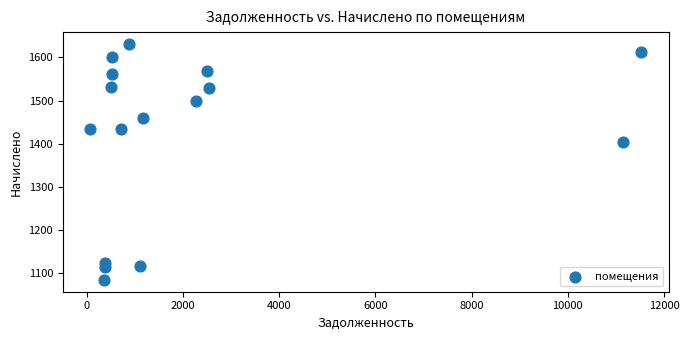

What is the range of X values (max minus min)?

11446.0